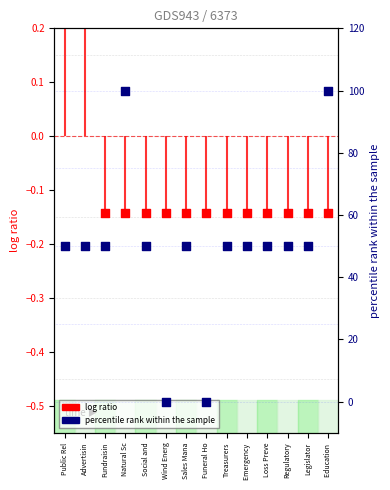

Which series reaches the maximum Y coordinate?

percentile rank within the sample